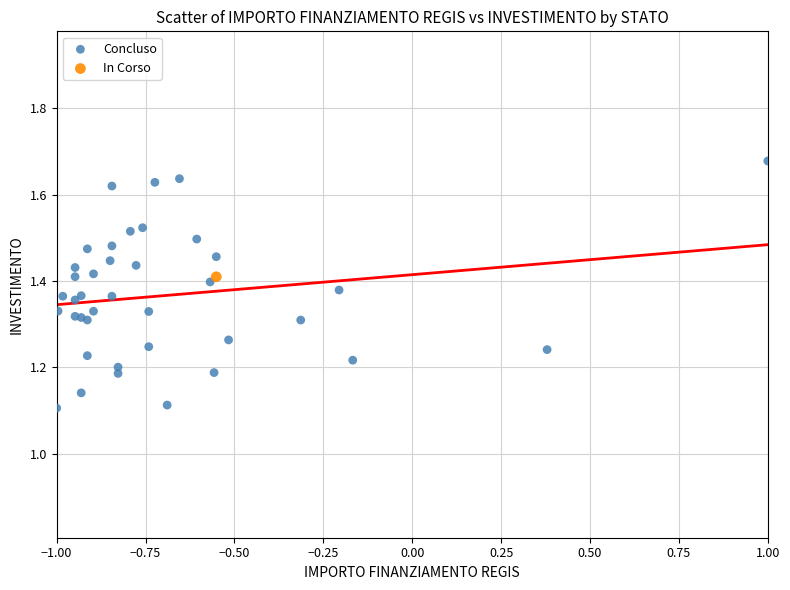

What are all the series names shown in the legend?

Concluso, In Corso